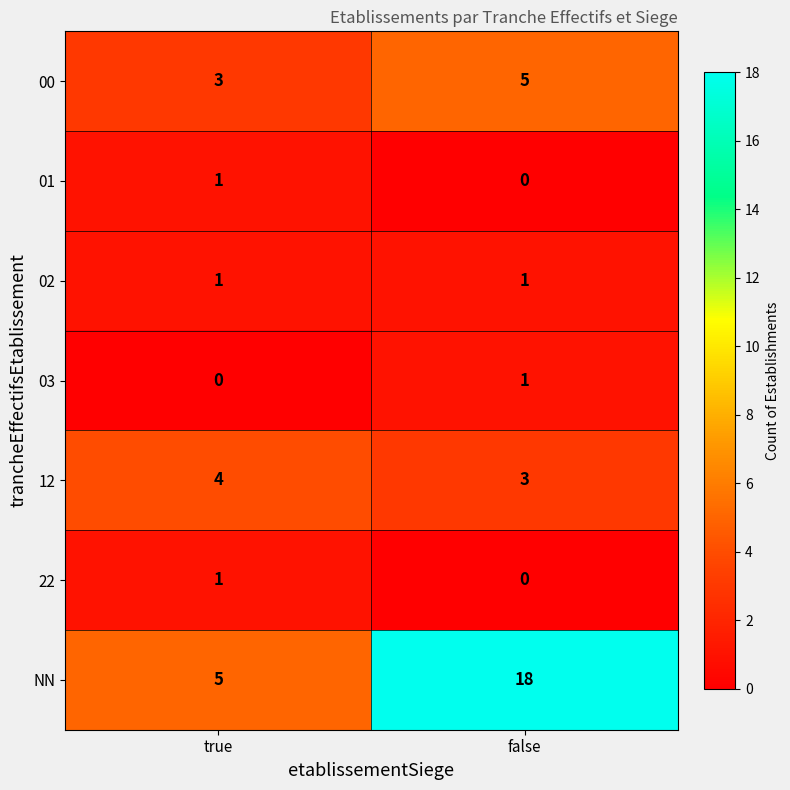

Which label corresponds to the largest value in the chart?

false